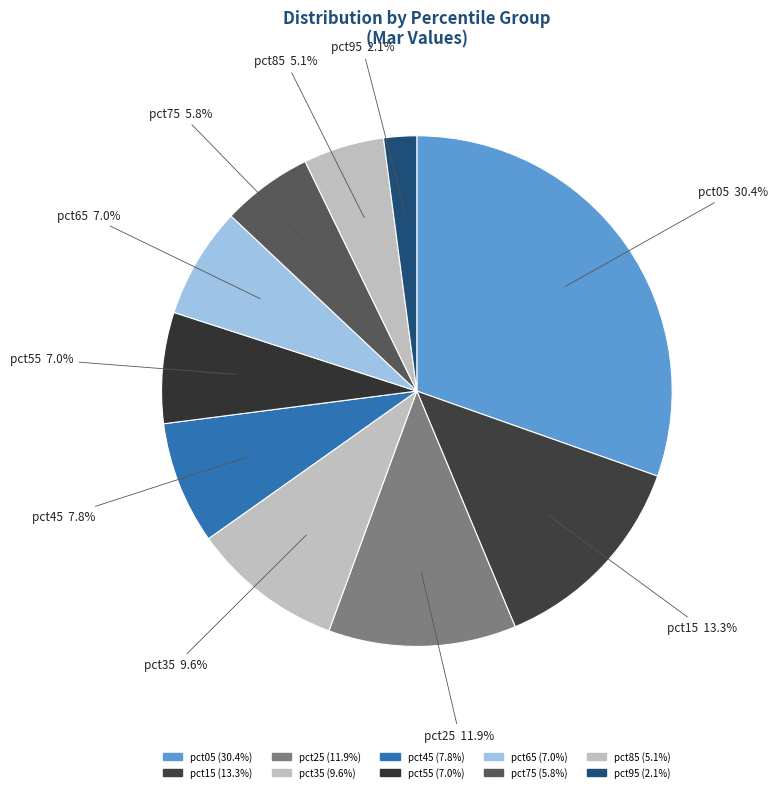

Count the number of slices in the pie.

10